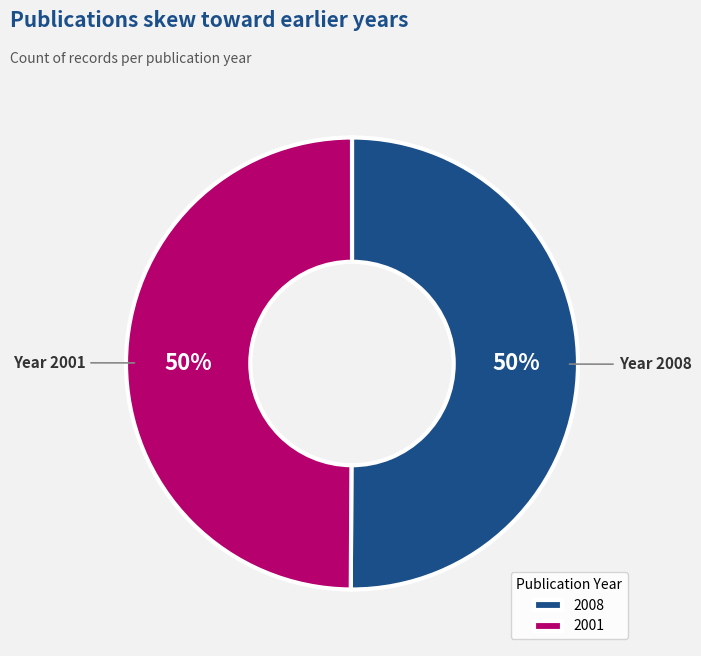

To the nearest percent, what is the combined percentage of 2001 and 2008?

100%